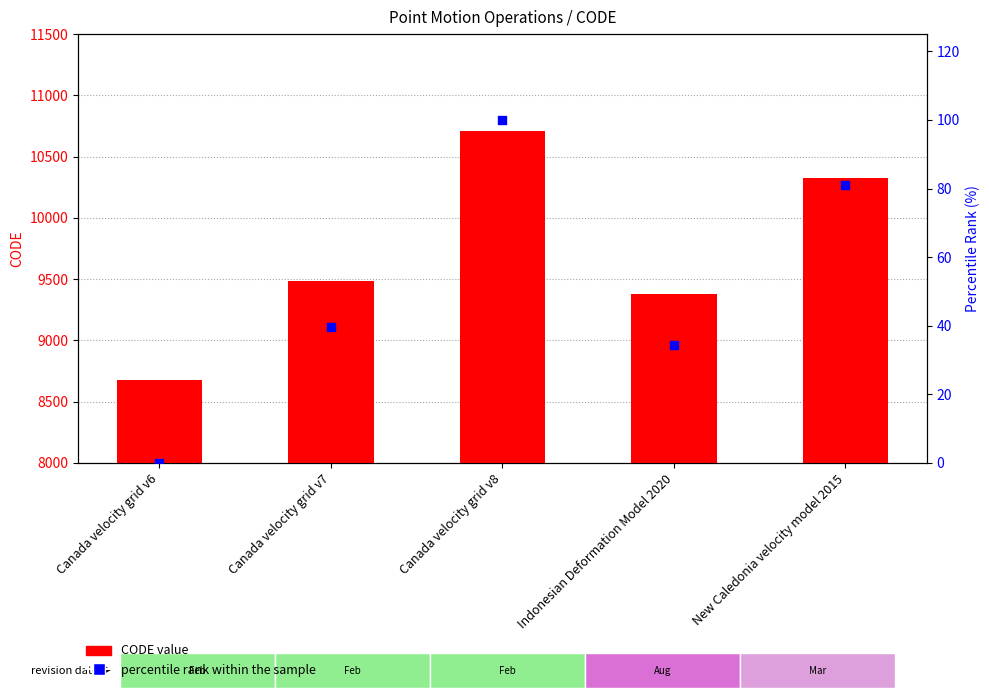

What are all the series names shown in the legend?

CODE value, percentile rank within the sample